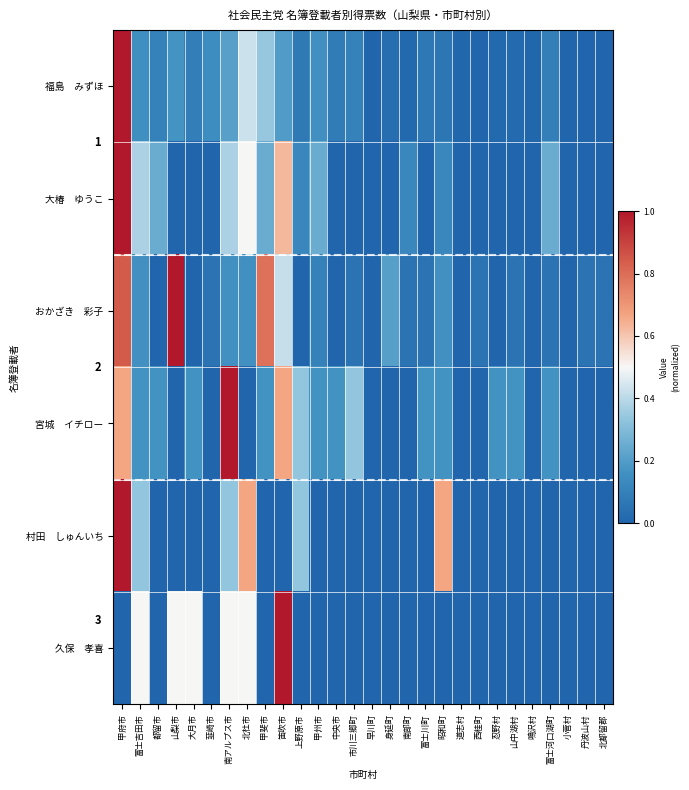

At 西桂町, list the series in order from smallest to largest.

大椿 ゆうこ, 宮城 イチロー, 村田 しゅんいち, 久保 孝喜, 福島 みずほ, おかざき 彩子